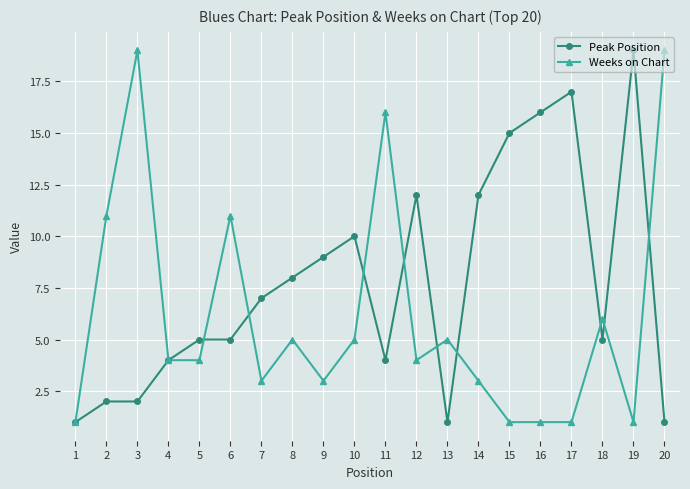

The value of Weeks on Chart at 5 is 4. True or false?

True